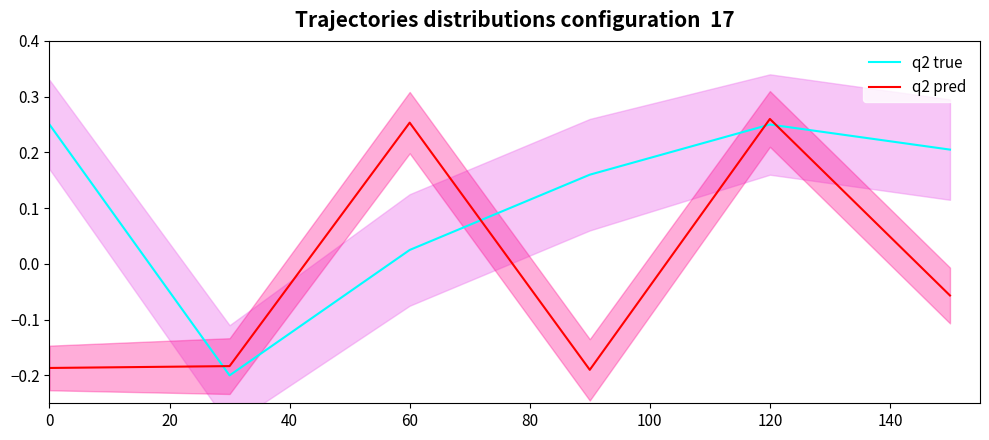

Is this an area chart (filled region under the line)?

No